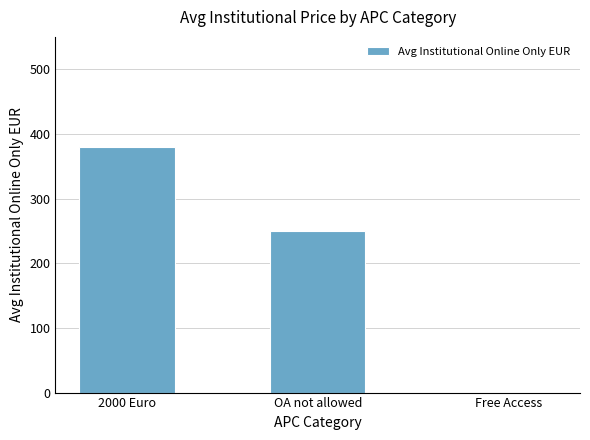

Which has a higher value, Free Access or 2000 Euro?

2000 Euro